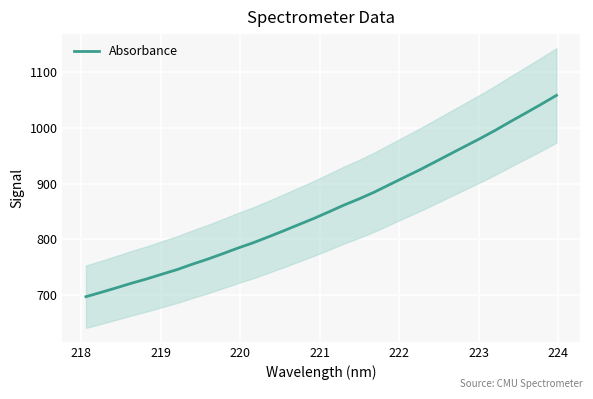

Is this an area chart (filled region under the line)?

No